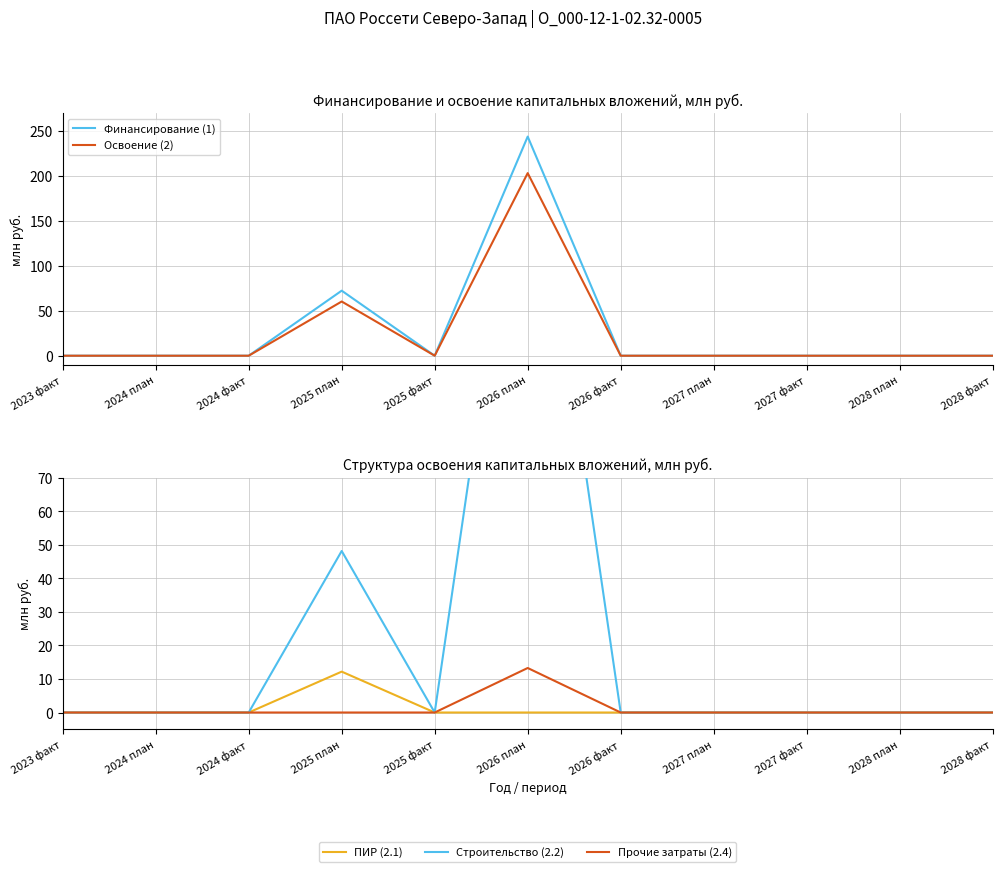

Which series changed the most between 2026 план and 2026 факт?

Финансирование (1)